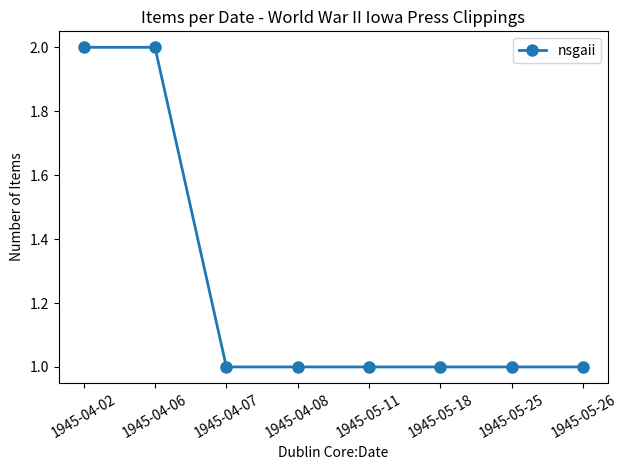

Is it true that the value at 1945-04-06 is 3?

False